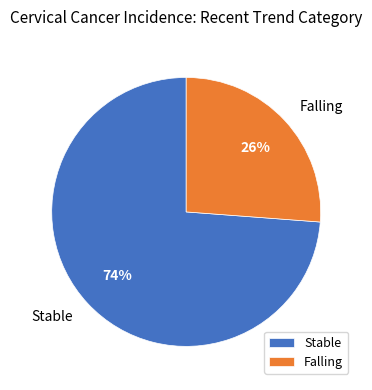

Is it true that Falling is 26% of the pie?

True